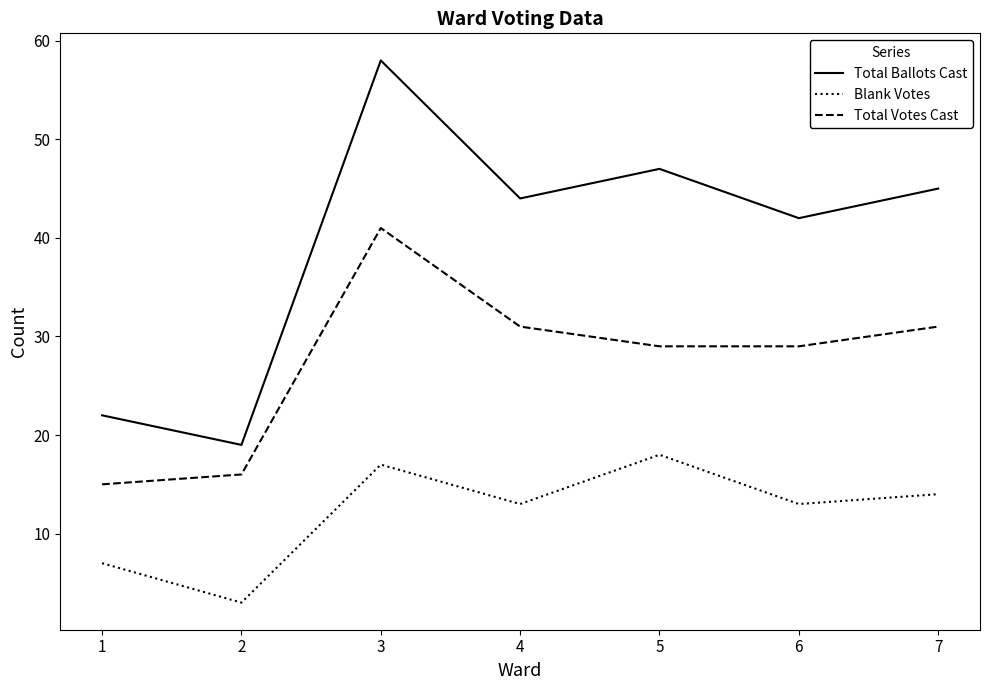

Which series has the largest range (max minus min)?

Total Ballots Cast